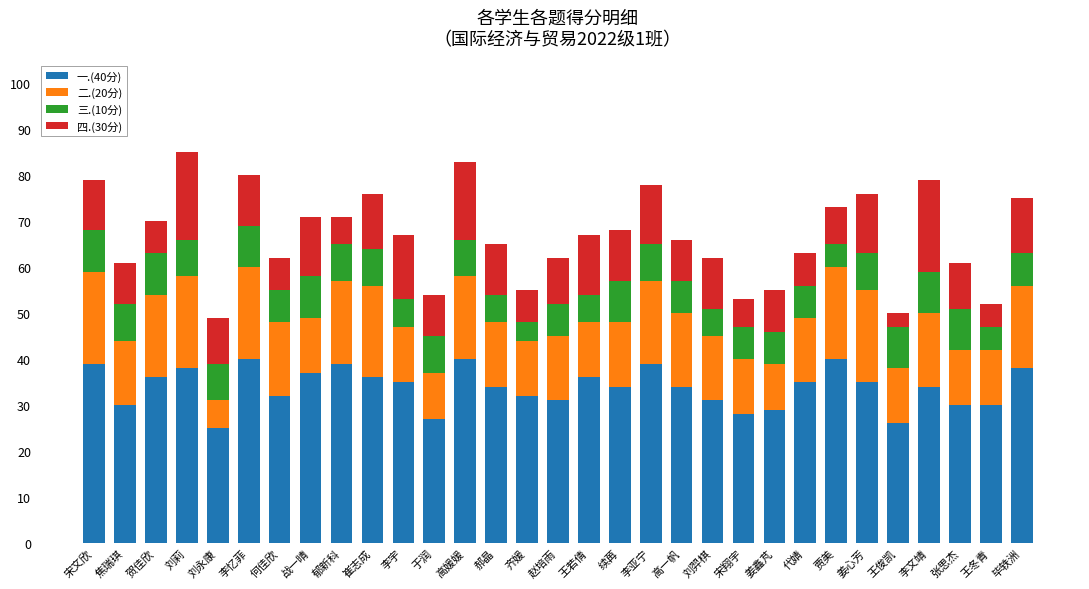

What is the total value across all series at 刘羿棋?

62